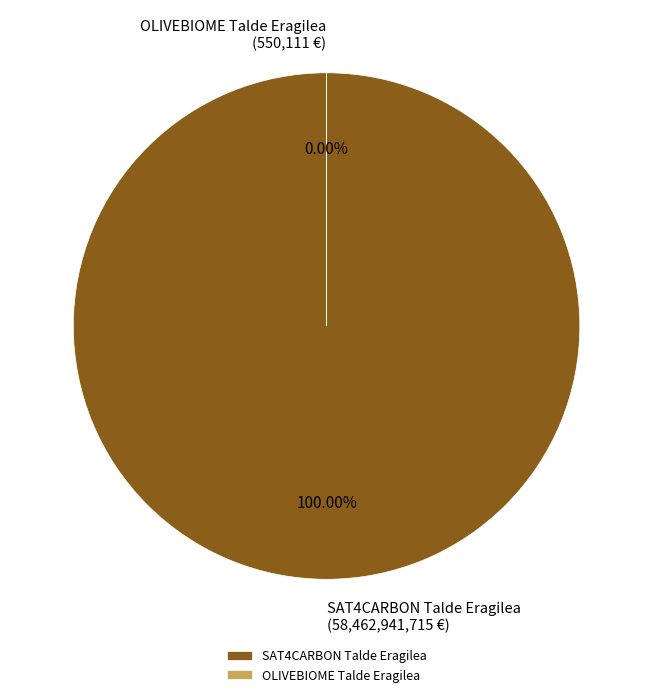

To the nearest percent, what is the average slice percentage?

50%